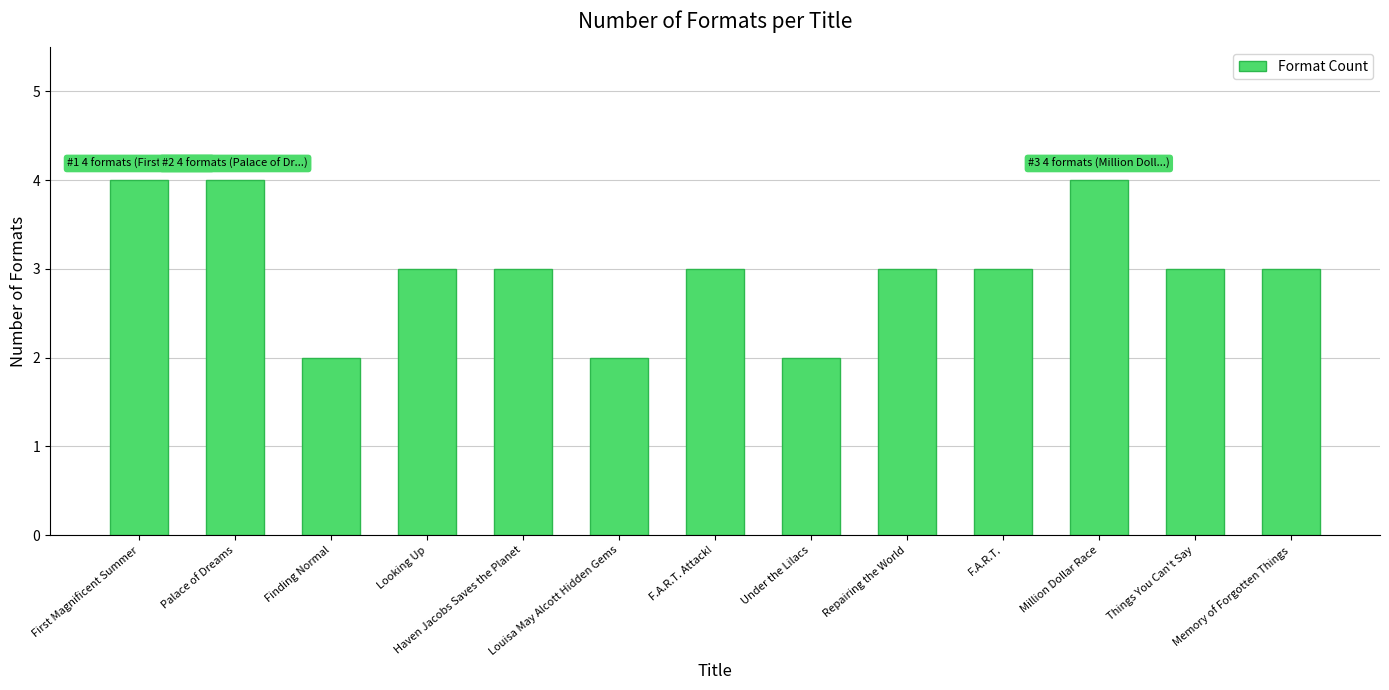

Read the value at Million Dollar Race.

4